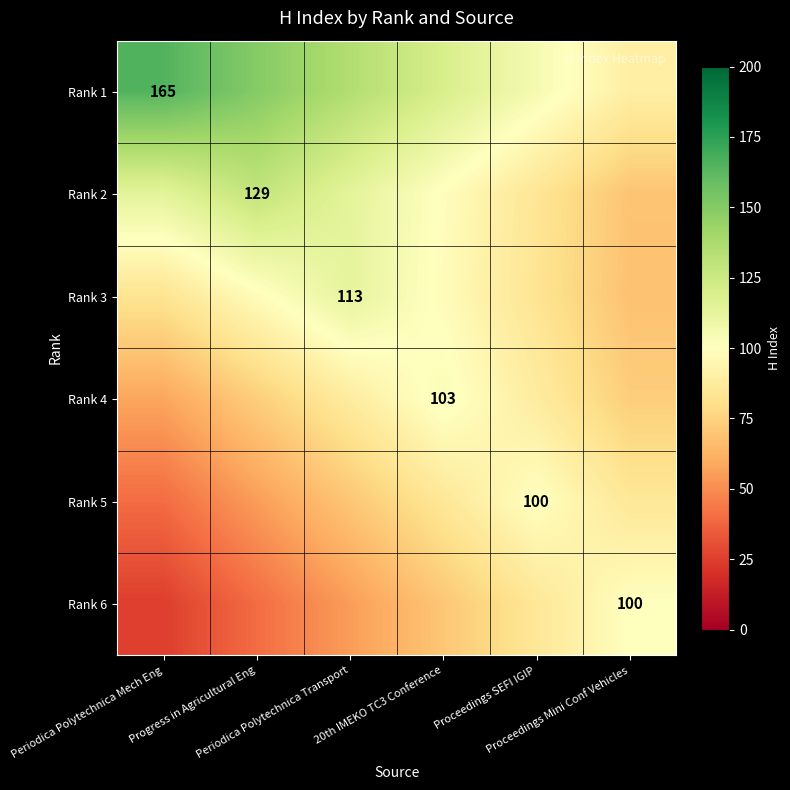

What is the difference between the Rank 6 values at Proceedings SEFI IGIP and Progress in Agricultural Eng?

45